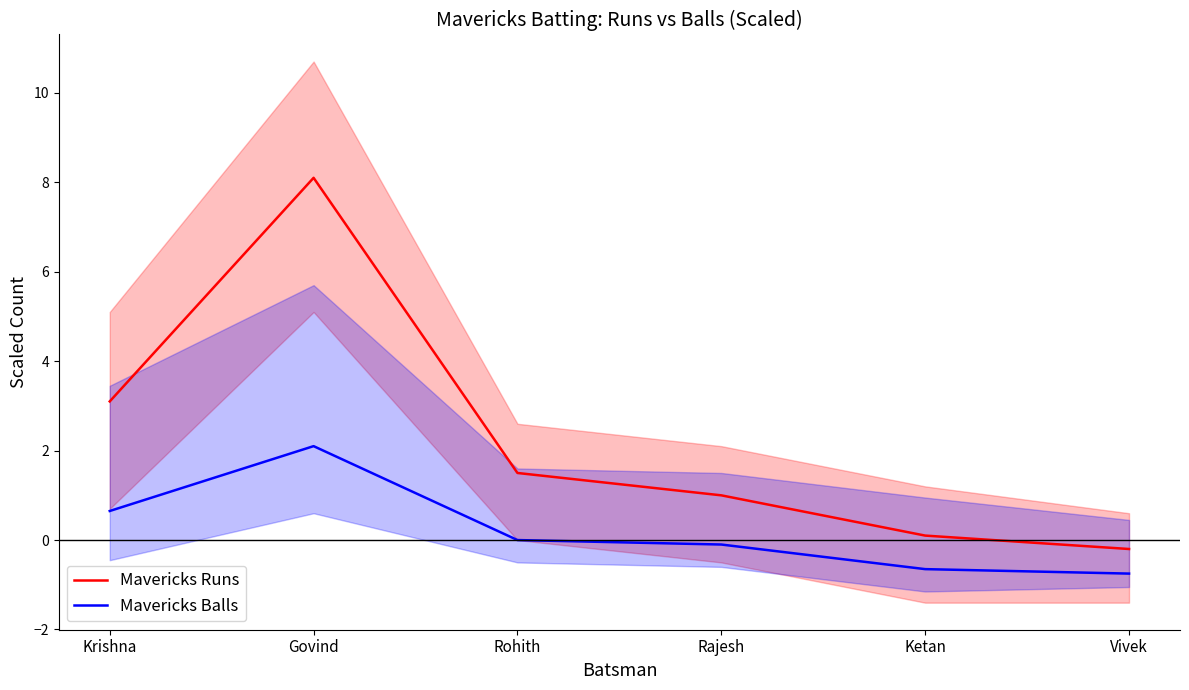

How many lines are shown in the chart?

2